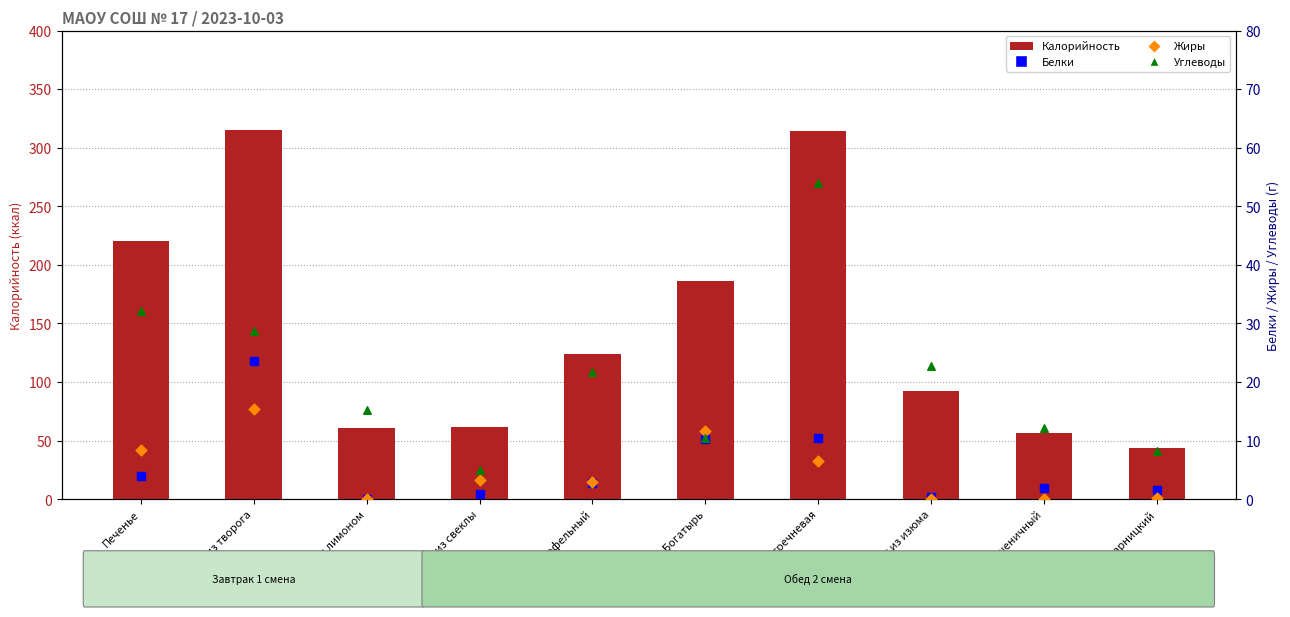

At which category is the sum across all series the highest?

Каша гречневая